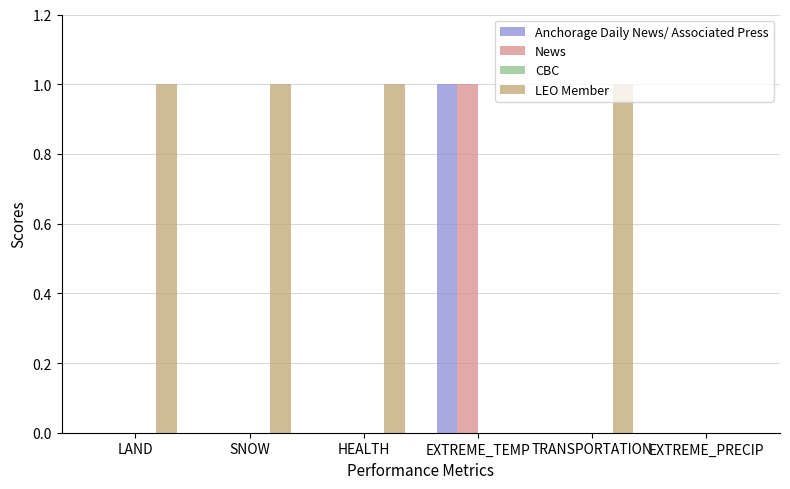

At which category is the sum across all series the highest?

EXTREME_TEMP